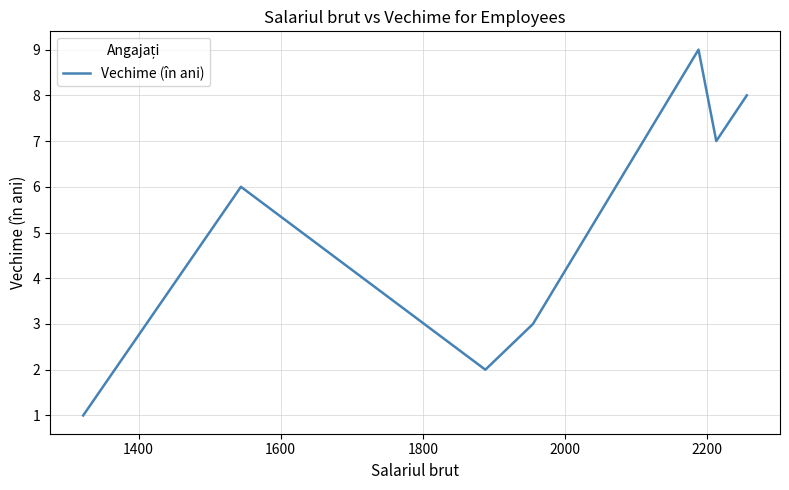

What is the sum of all values?

36